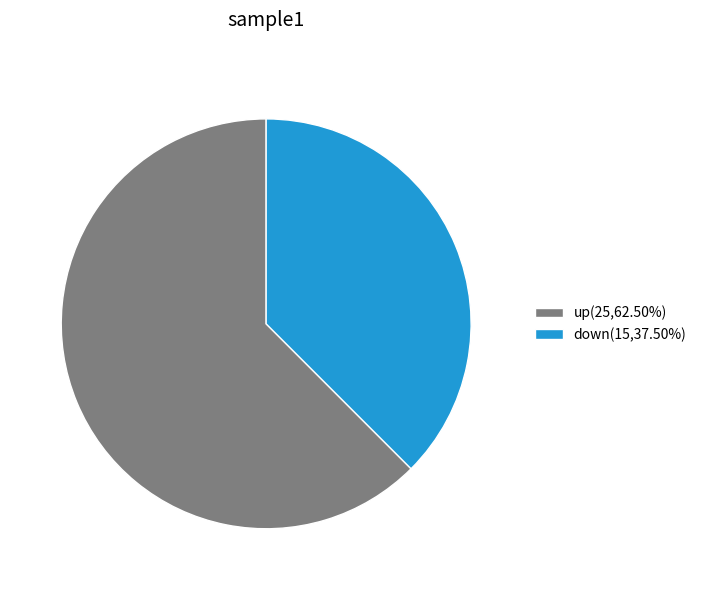

Approximately how many times larger is the value at down(15,37.50%) compared to up(25,62.50%)?

0.6